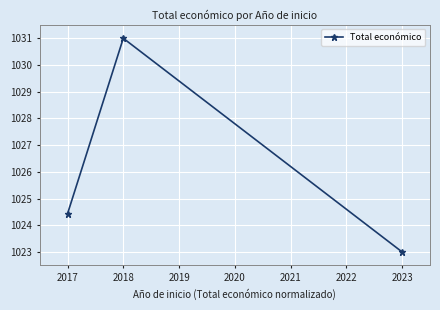

What is the approximate value at 2017?

1024.4